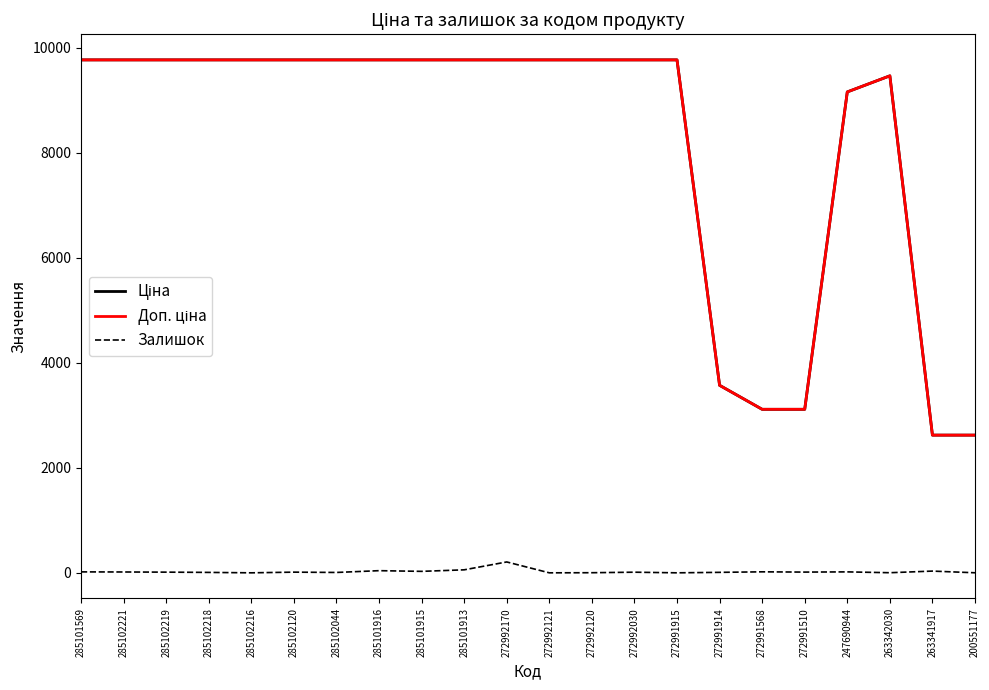

What is the maximum value shown in the chart?

9764.4